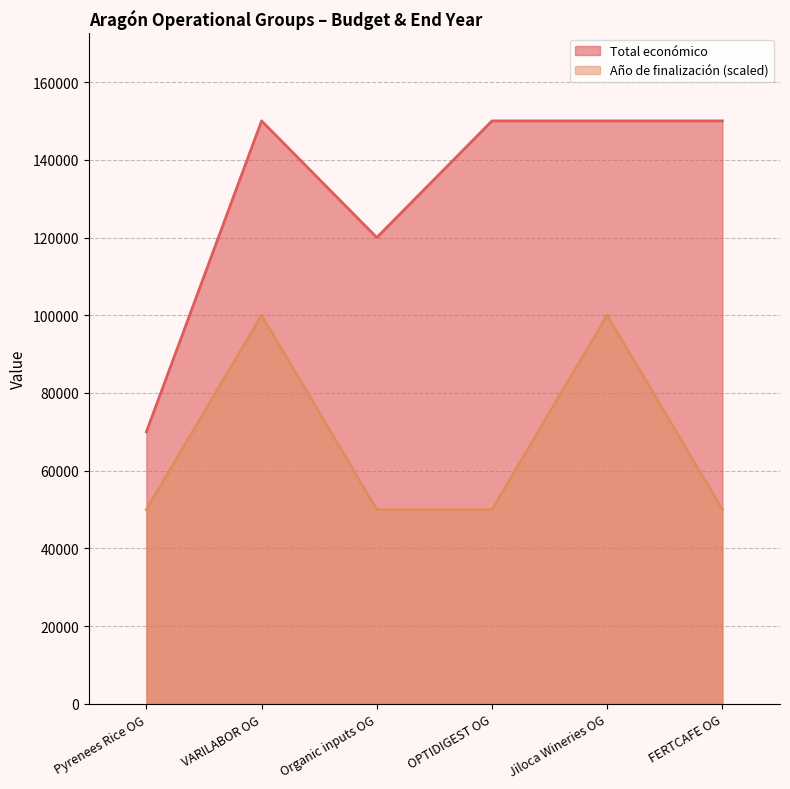

True or false: Año de finalización (scaled) and Total económico cross at least once.

False